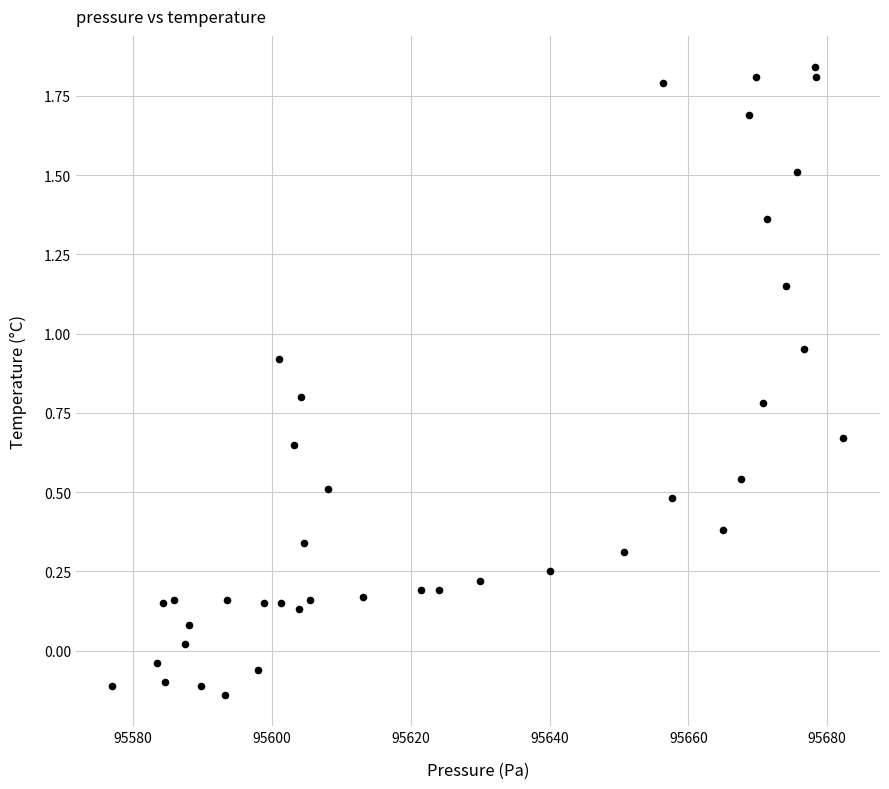

What is the range of X values (max minus min)?

105.3